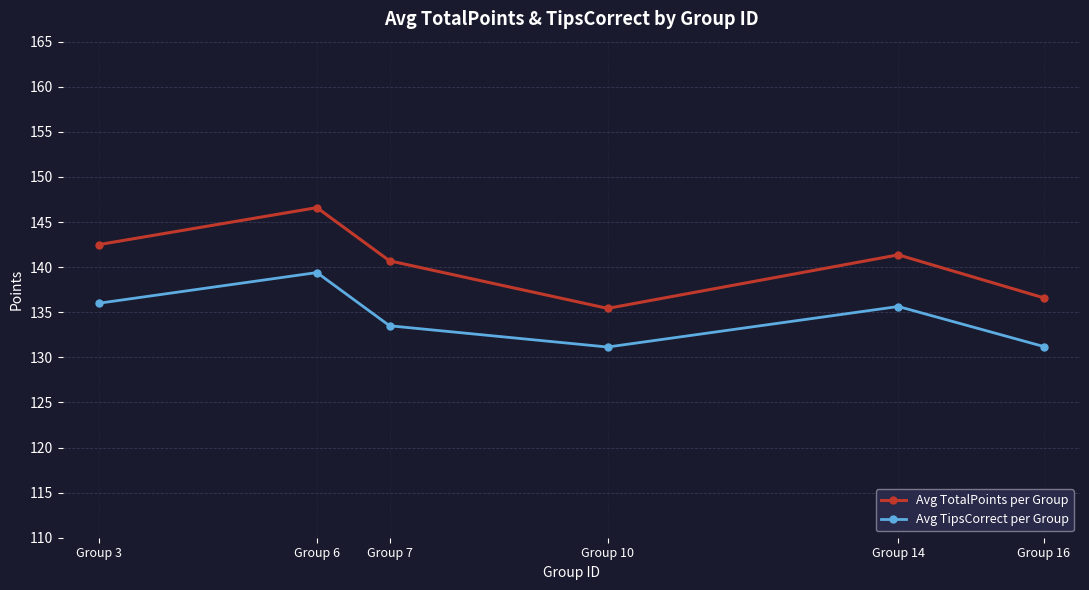

At Group 14, list the series in order from largest to smallest.

Avg TotalPoints per Group, Avg TipsCorrect per Group